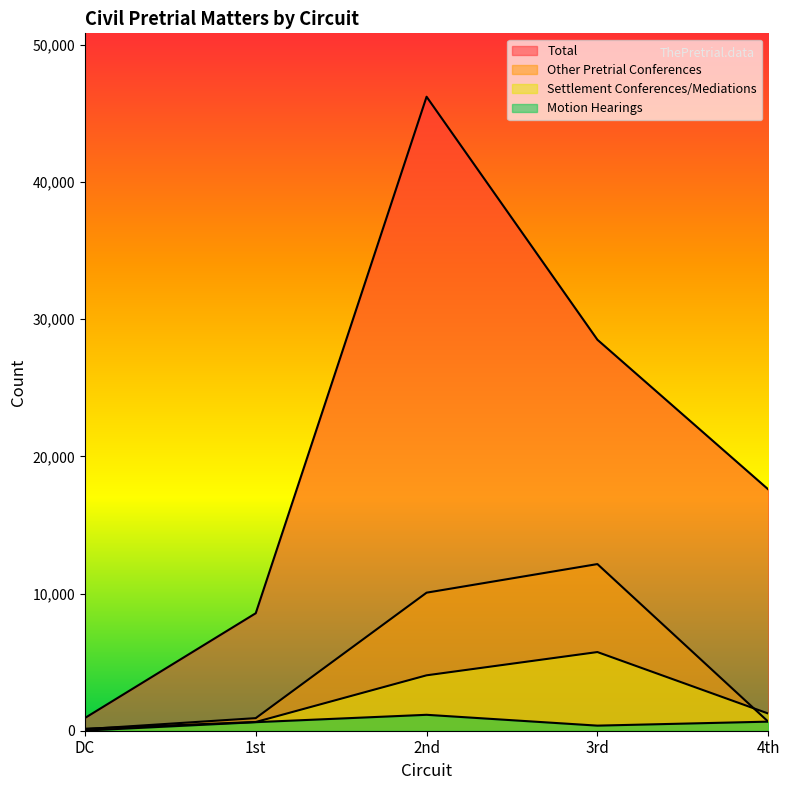

How many values in the Settlement Conferences/Mediations series are below 1253?

2